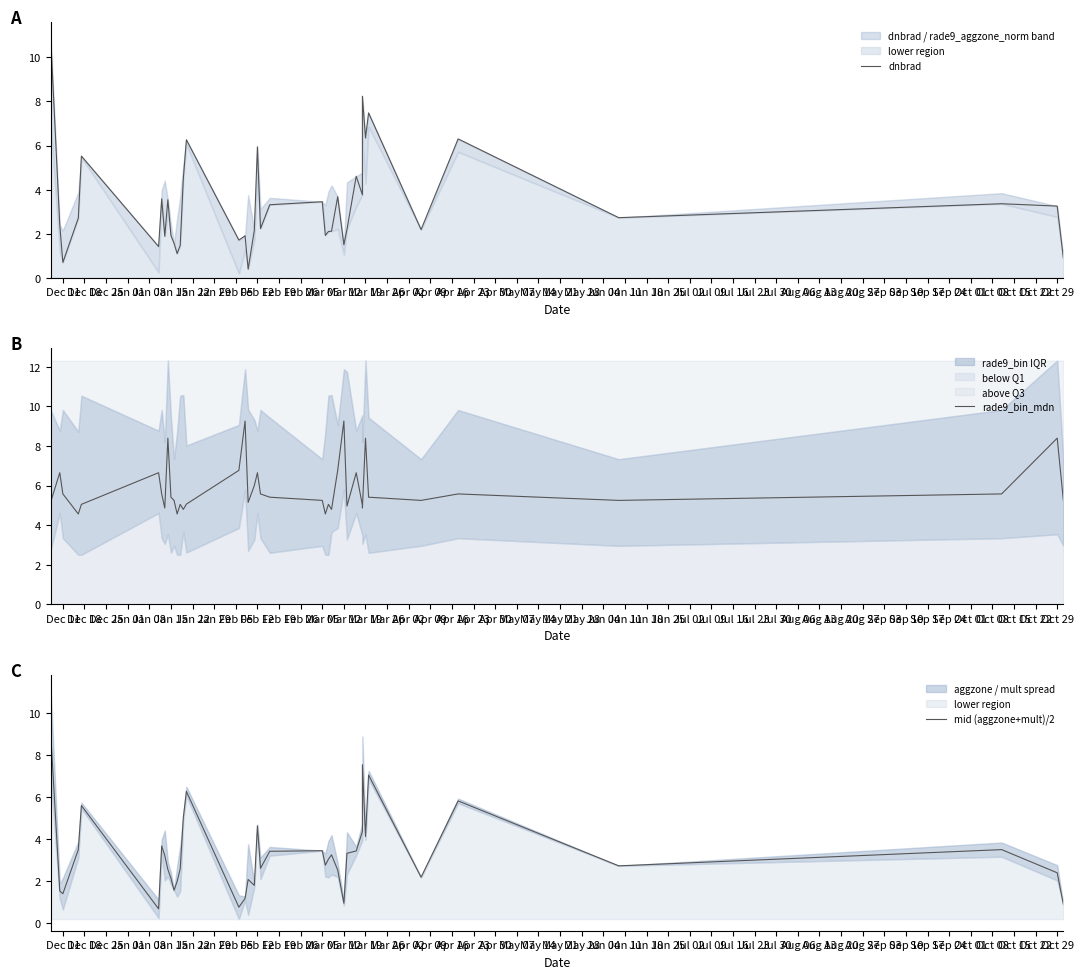

The value of rade9_bin_mdn at May 28 is 5.0. True or false?

True